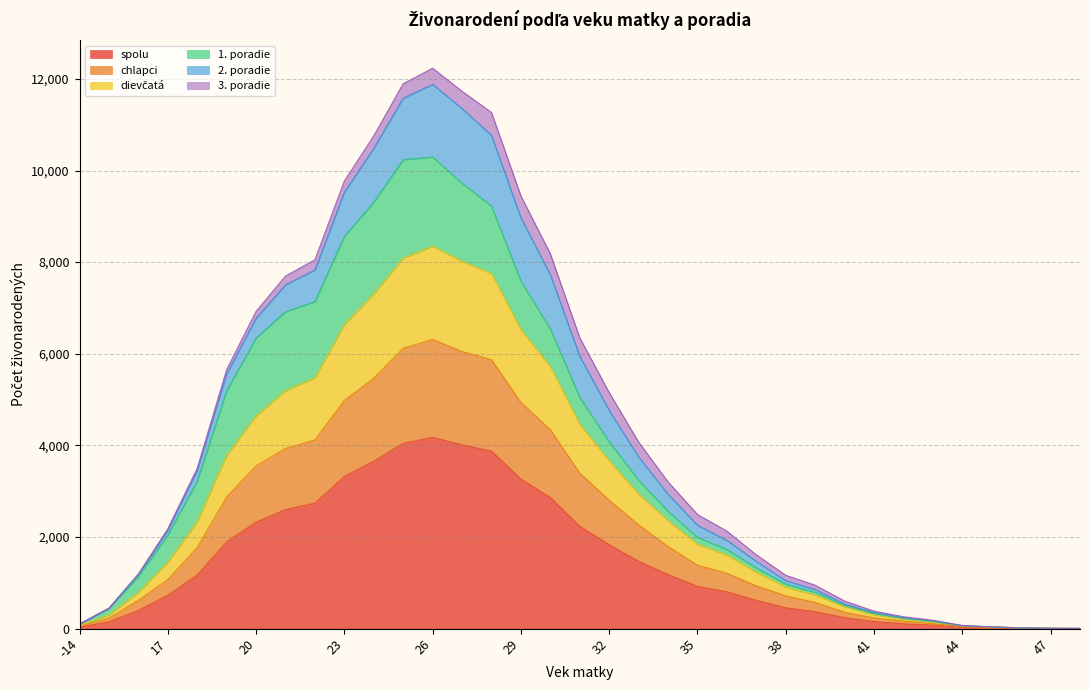

Does the chart display data point markers on the line(s)?

No